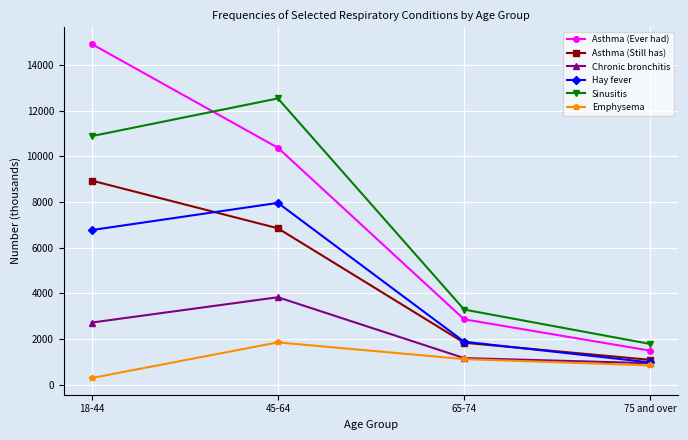

How many lines are shown in the chart?

6